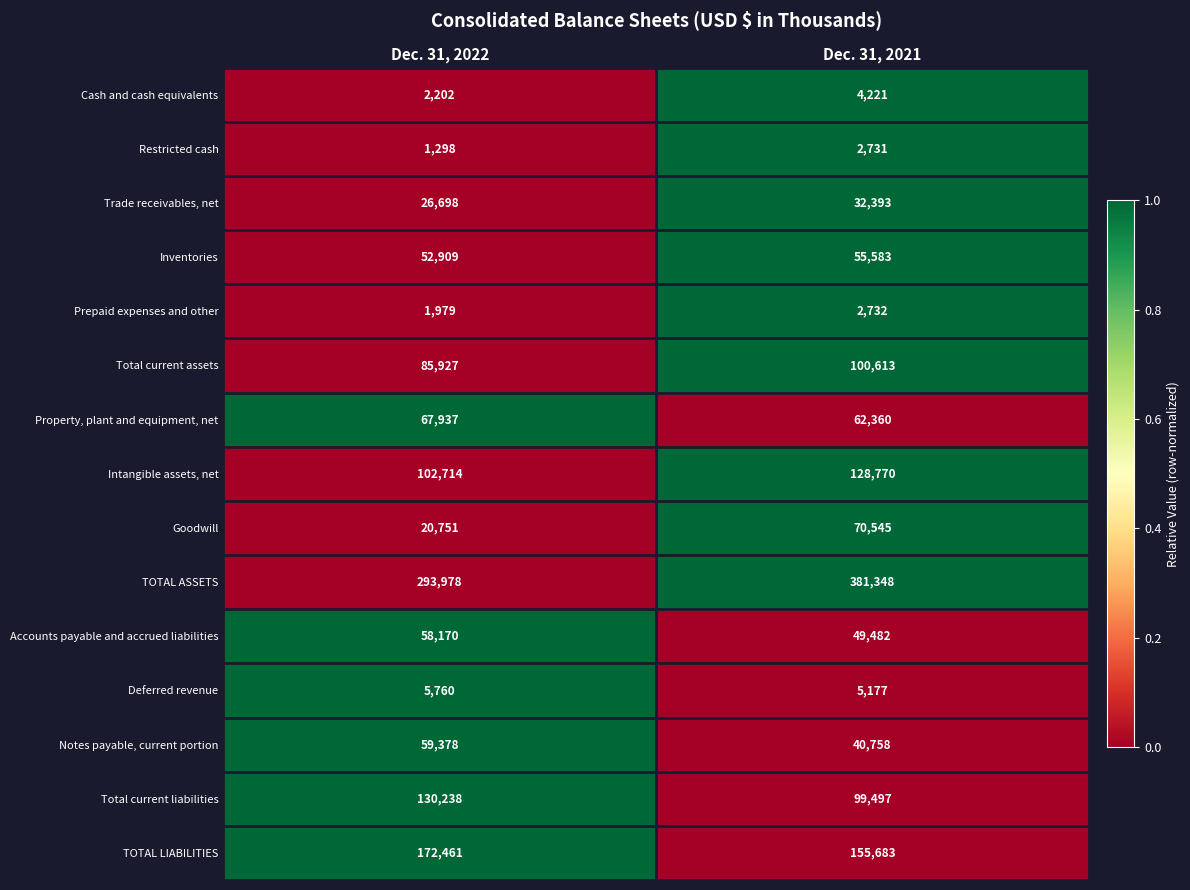

Is the value of Deferred revenue at Dec. 31, 2022 greater than the value of TOTAL ASSETS at Dec. 31, 2022?

No